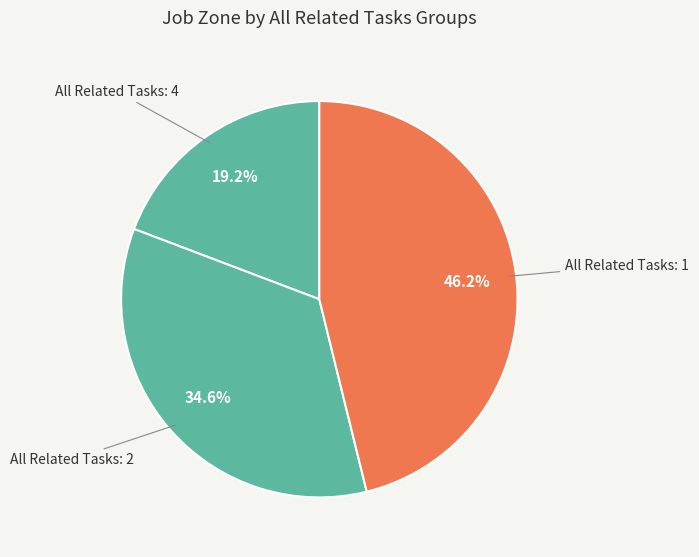

Count the number of slices in the pie.

3